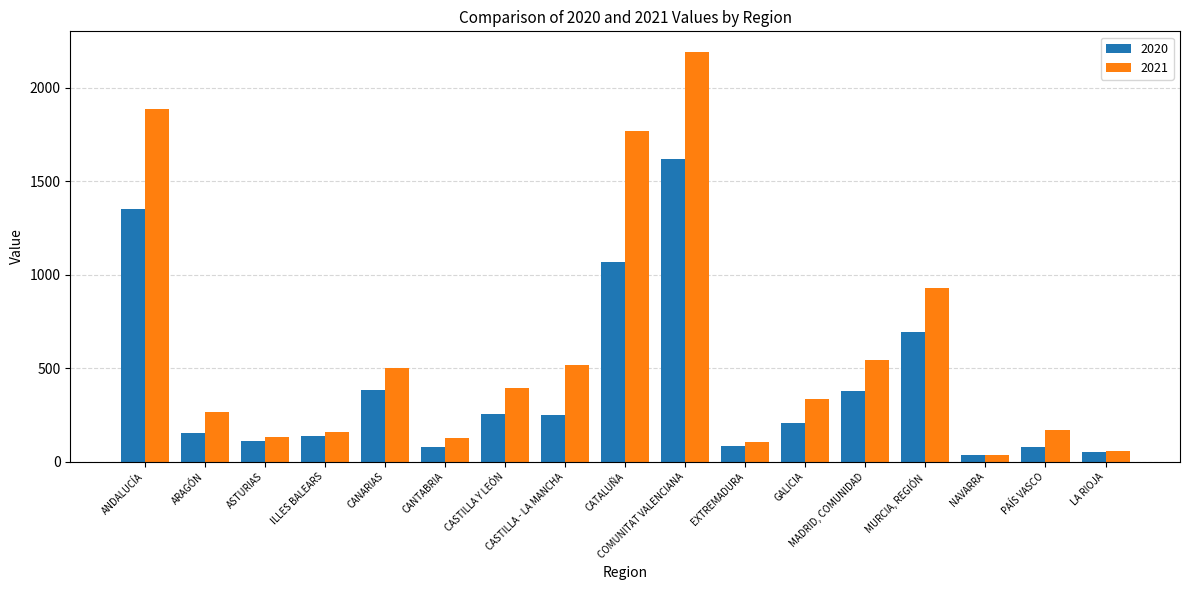

What is the lowest value of the 2020 series?

36